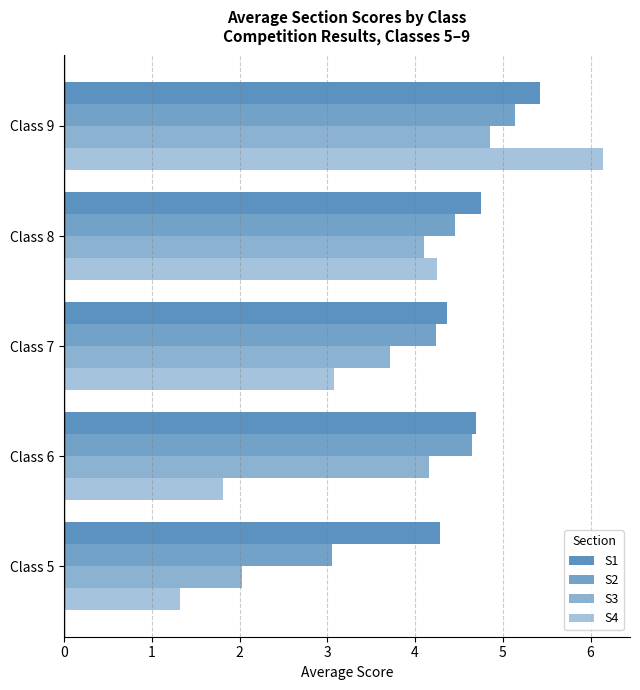

How many series are shown in this chart?

4